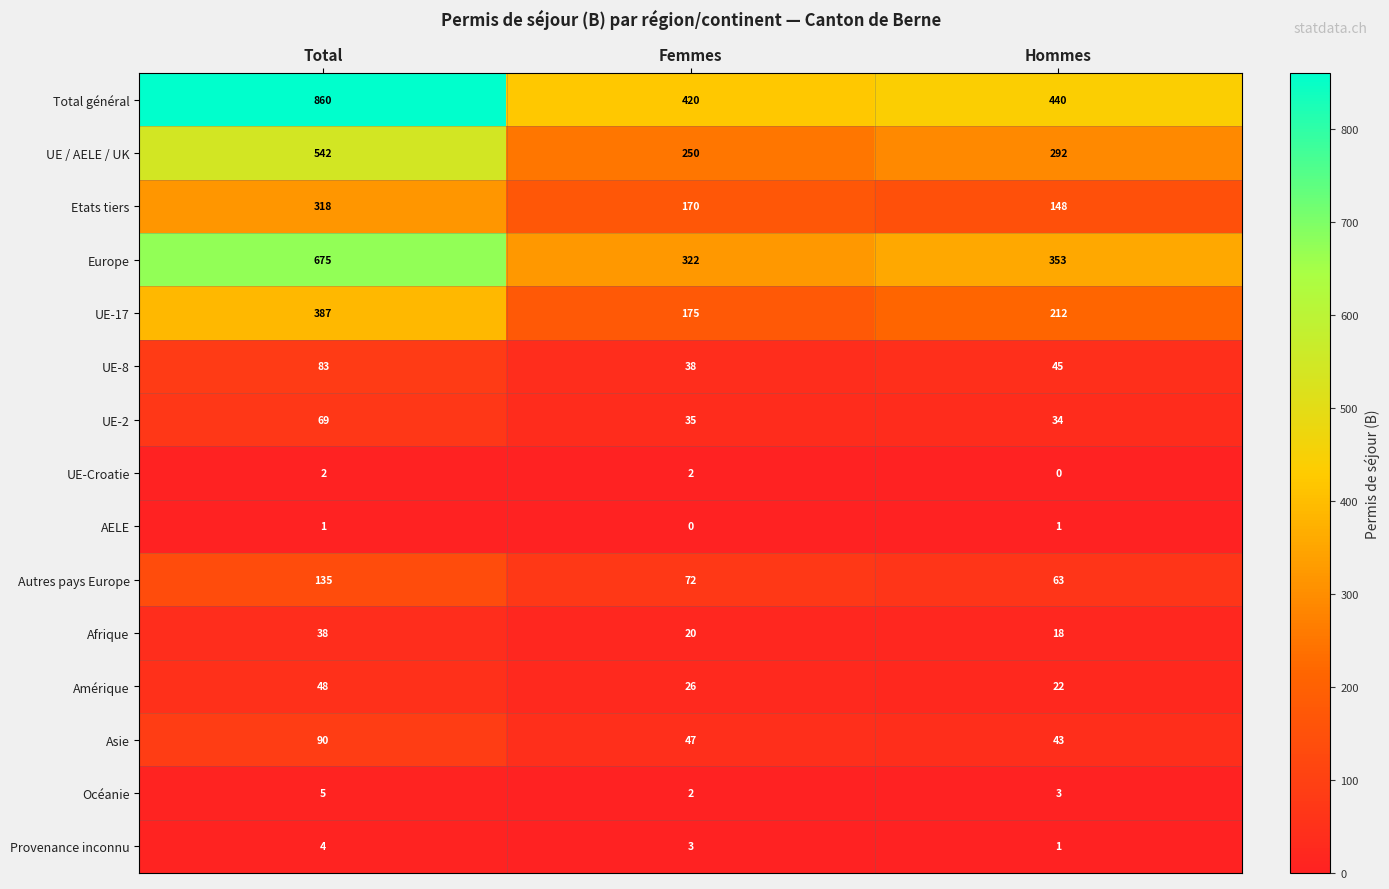

Is it true that UE-2 equals 16 at Total?

False